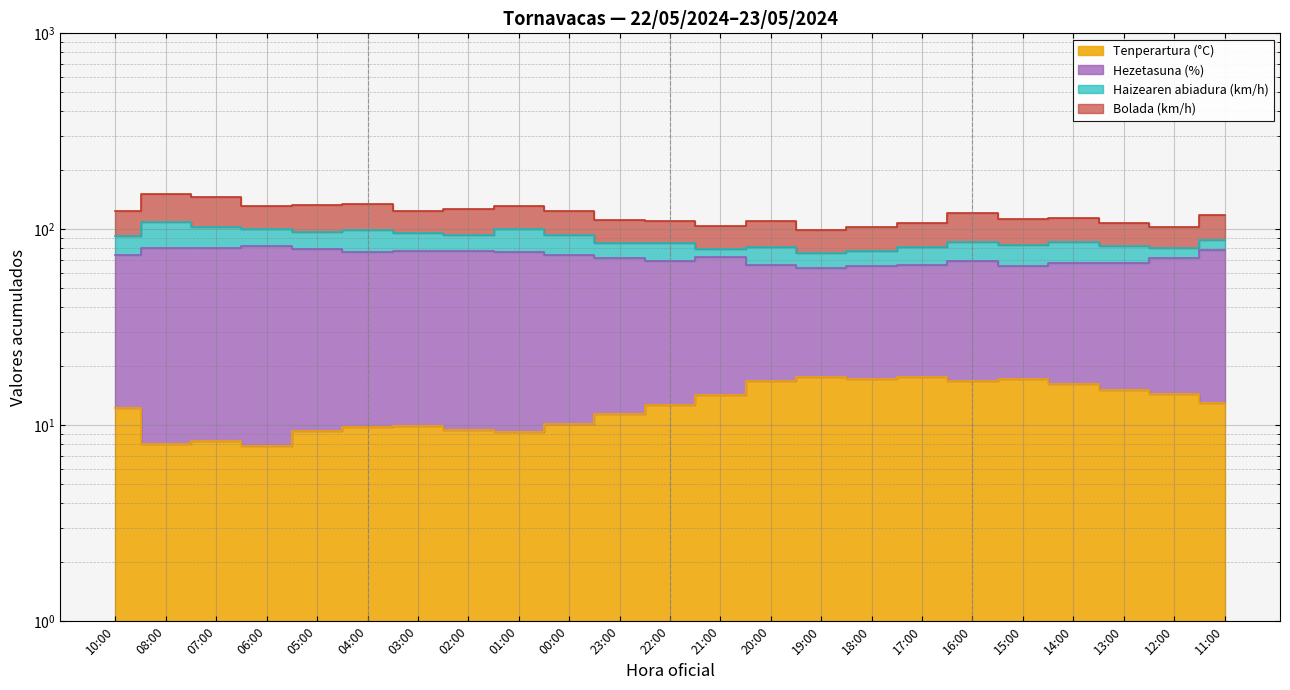

What is the label of the 10th point from the right?

20:00